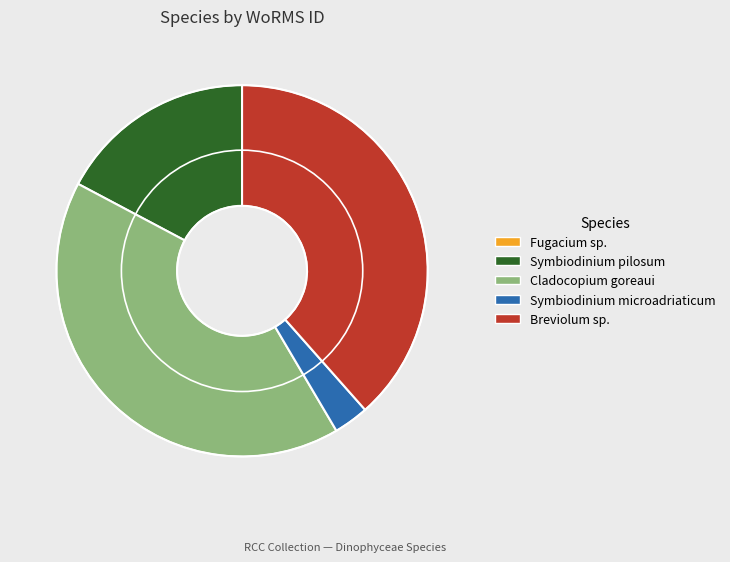

Is it true that Symbiodinium microadriaticum is 3% of the pie?

True